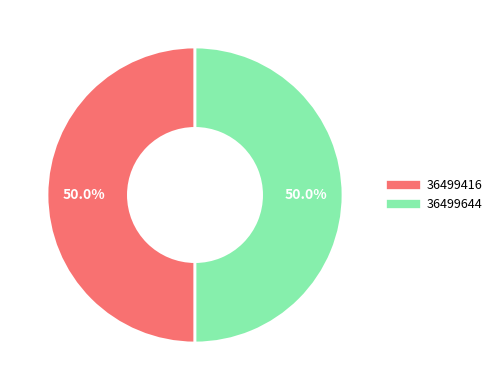

To the nearest percent, what portion does 36499644 represent?

50%